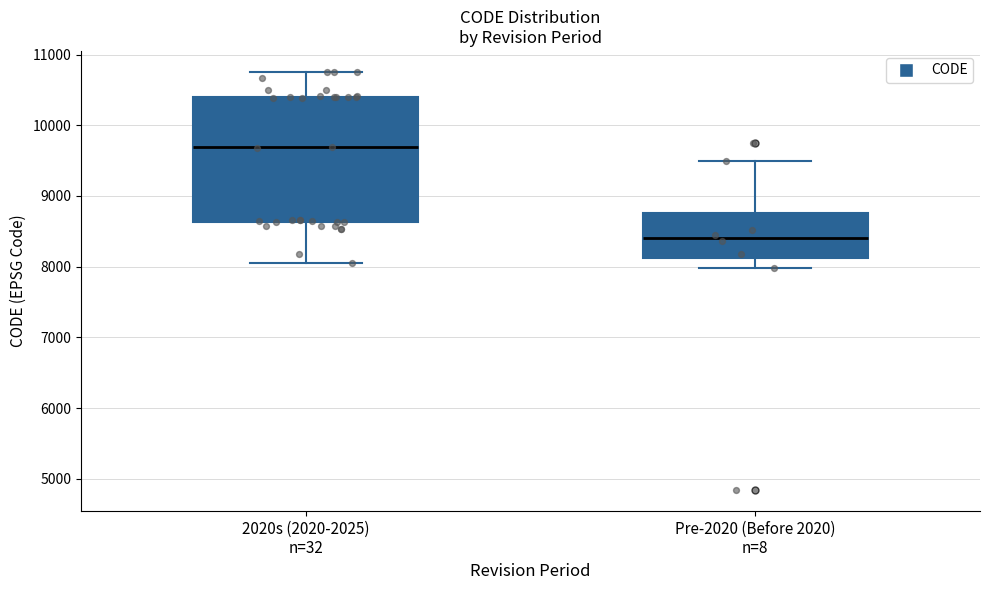

Reading left to right, read every box against the y-axis: the position of its median line, the range the box covers, and the ends of its whiskers. The values are not printed on the chart, so give them approximately, as read against the axis.

2020s (2020-2025) n=32: median 9700, box 8600 to 10400, whiskers 8000 to 10800
Pre-2020 (Before 2020) n=8: median 8400, box 8100 to 8800, whiskers 8000 to 9500